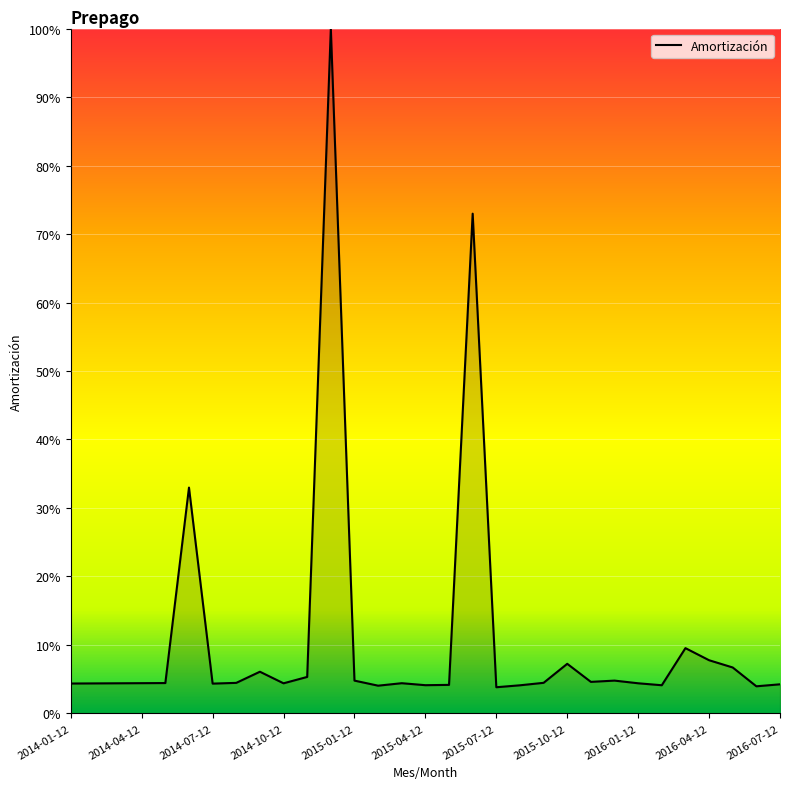

At which category does the data reach its first local valley?

2014-07-12